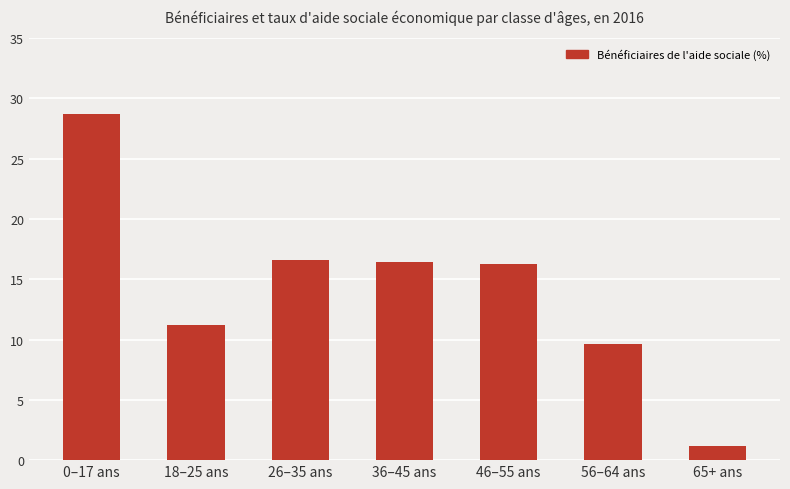

Which label corresponds to the largest value in the chart?

0–17 ans